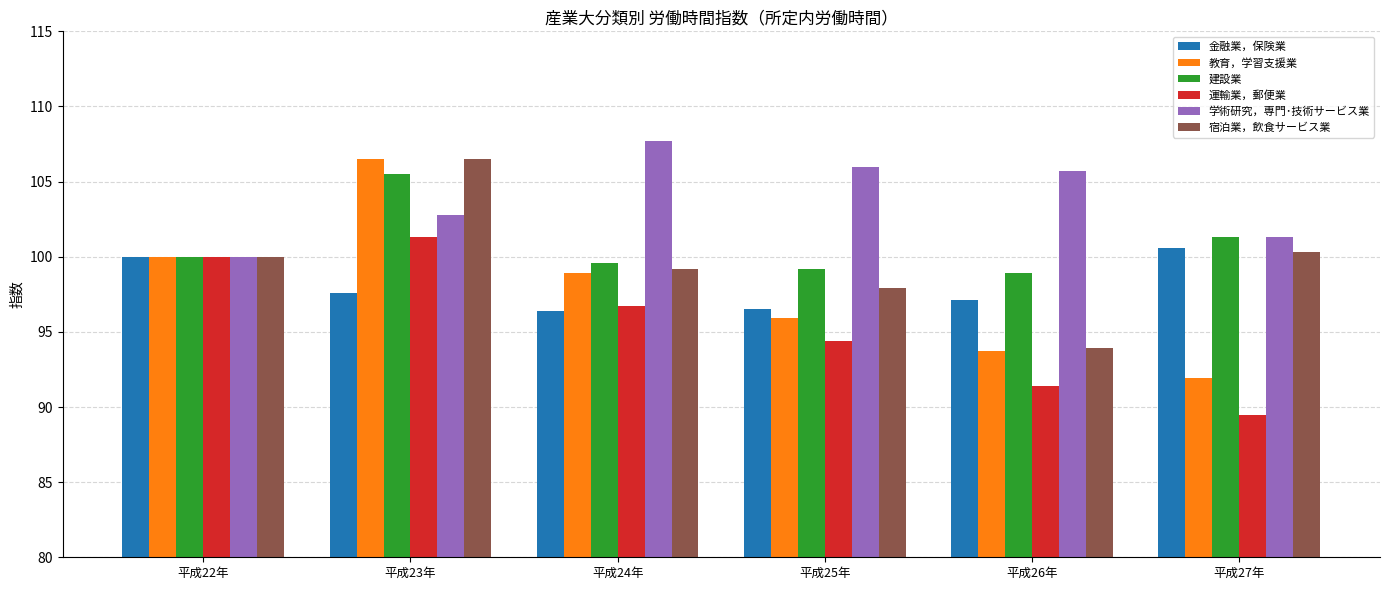

How many series are shown in this chart?

6